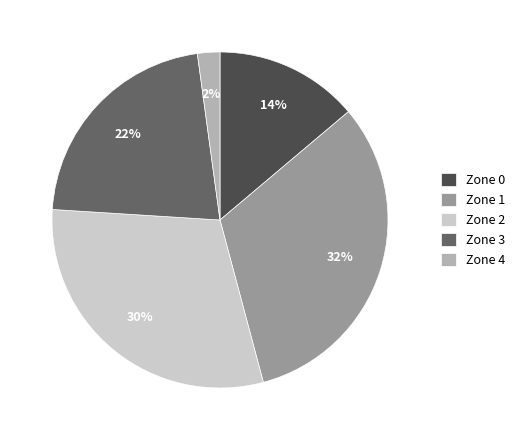

Is Zone 1 the majority of the pie?

No